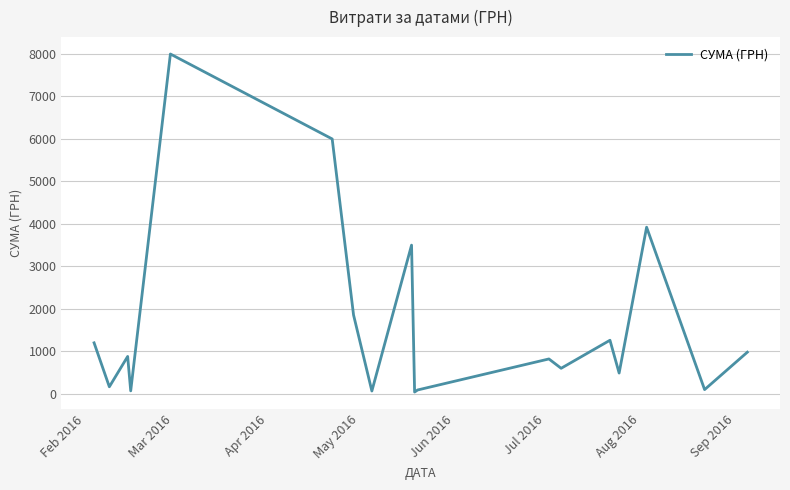

What is the difference between the maximum and minimum values?

7959.2